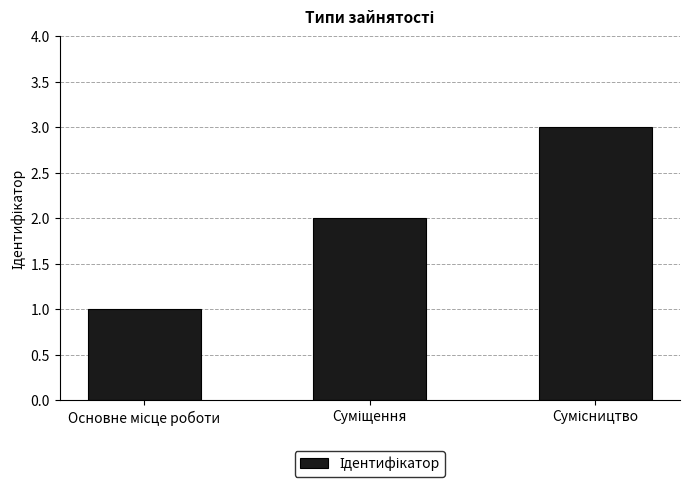

Count the number of data series in this chart.

1